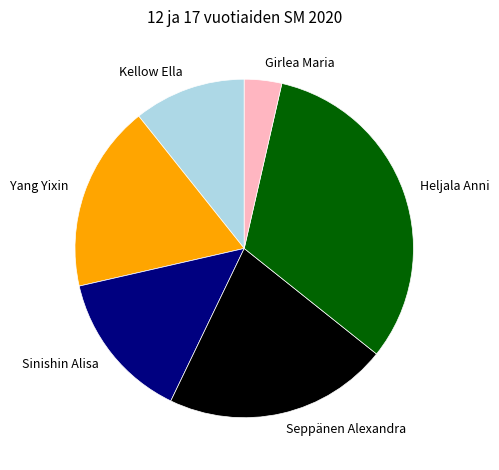

Which has a higher value, Heljala Anni or Kellow Ella?

Heljala Anni